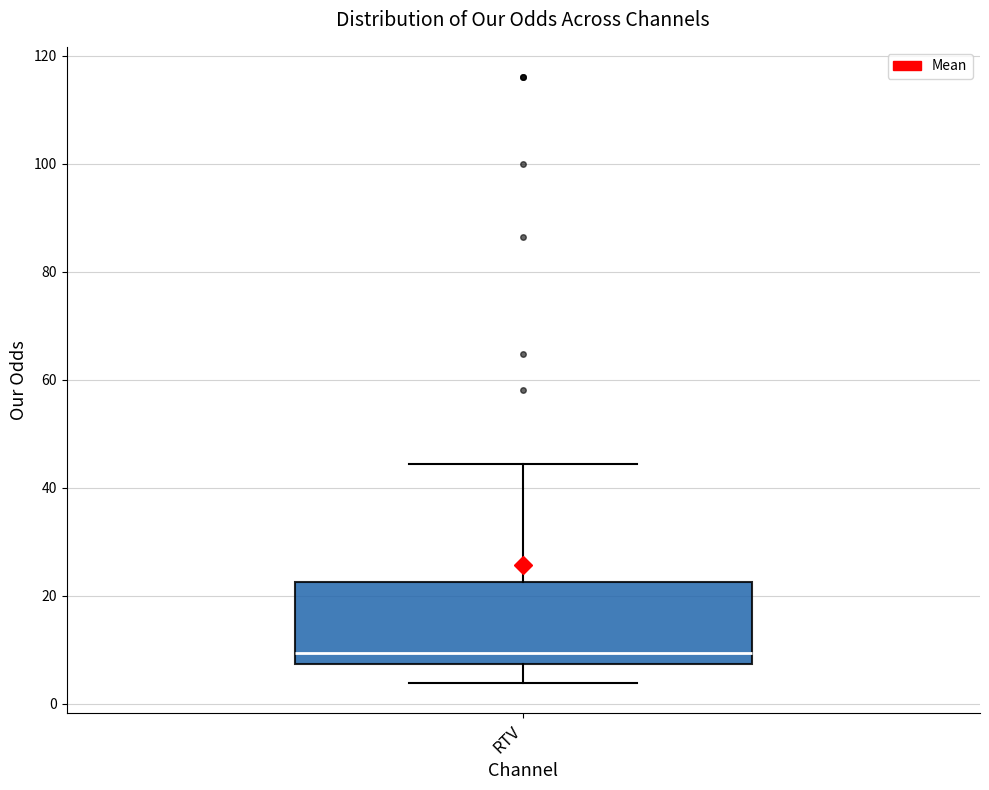

Transcribe this box plot: give where the median line is, the range the box spans, and where the two whiskers end, as read against the y-axis. The values are not printed on the chart, so give them approximately, as read against the axis.

median 10, box 8 to 22, whiskers 4 to 44